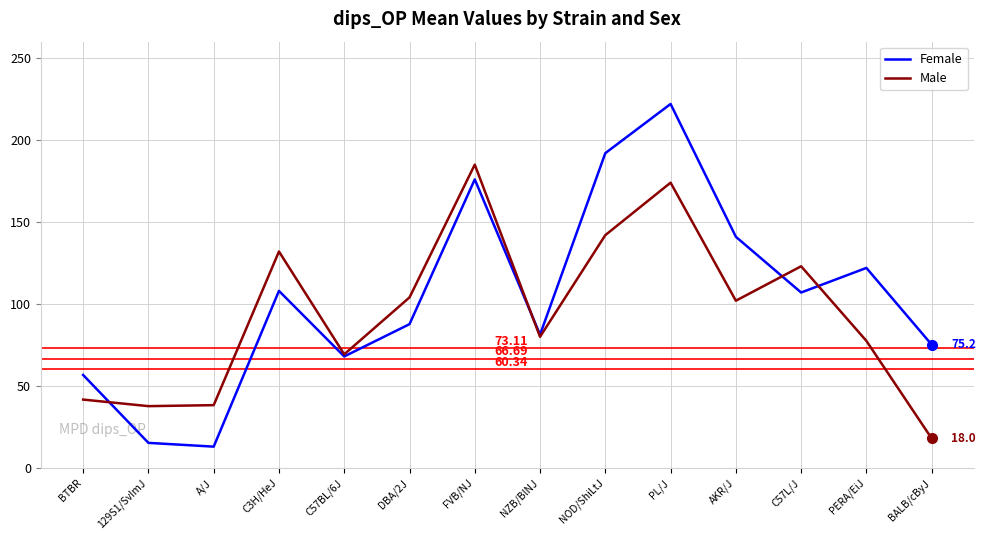

The value of Female at 129S1/SvImJ is 15.3. True or false?

True